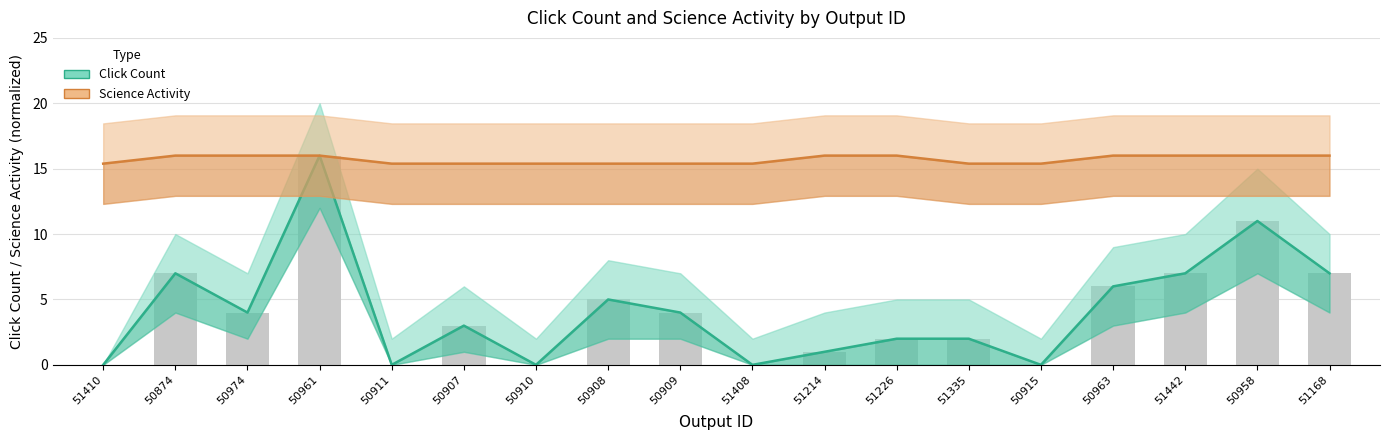

What is the maximum value shown in the chart?

16.0